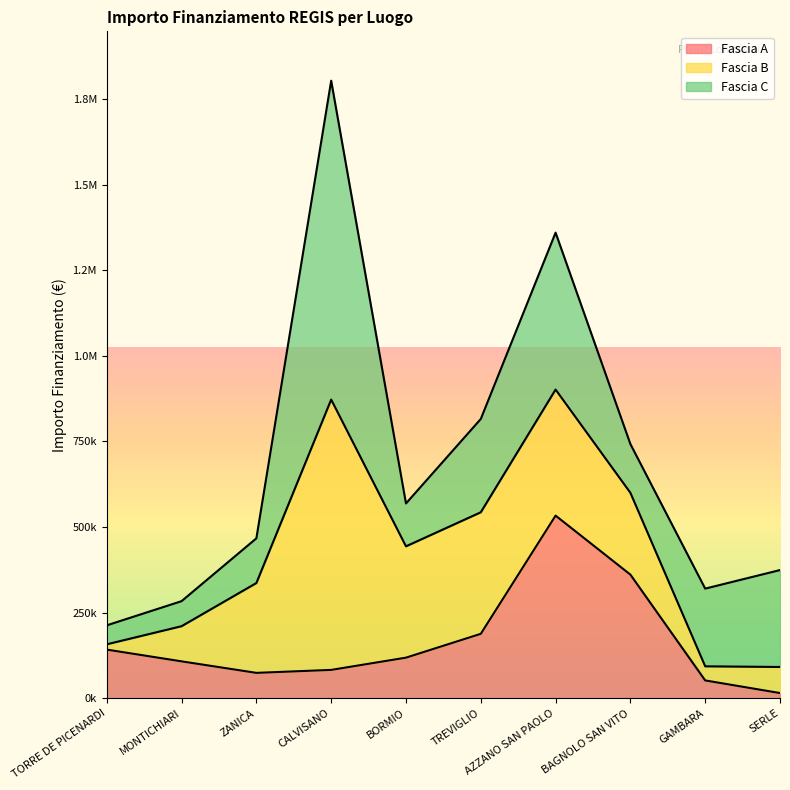

At TREVIGLIO, list the series in order from largest to smallest.

Fascia B, Fascia C, Fascia A